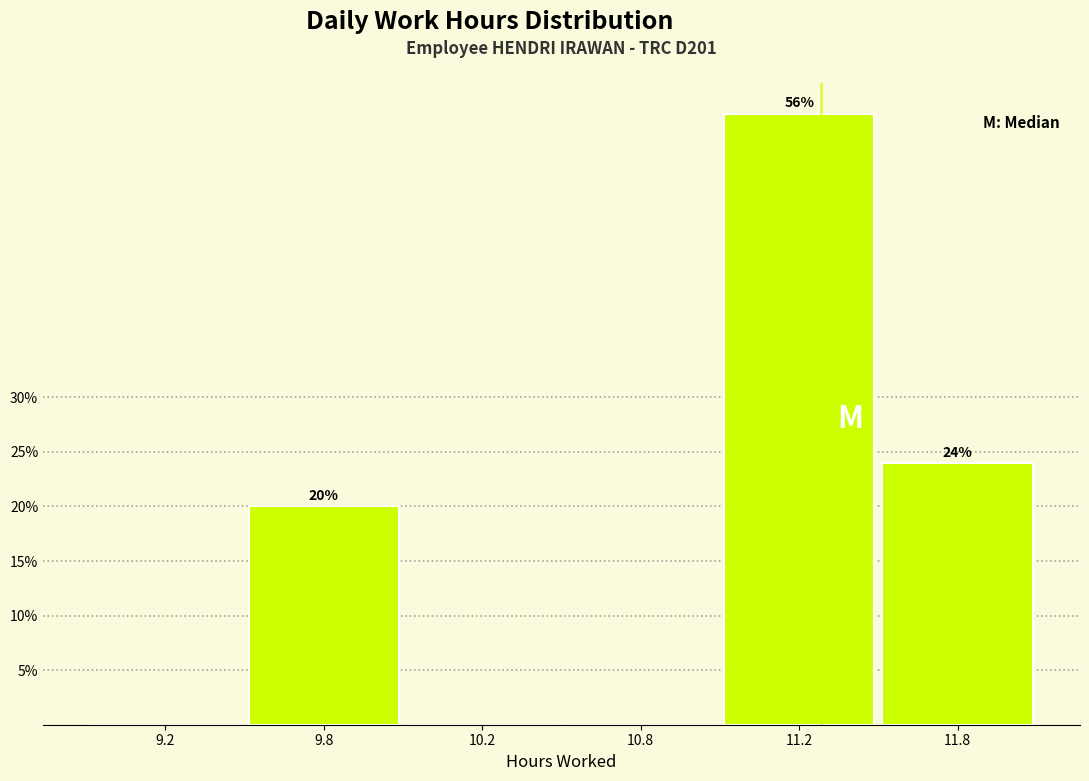

Reading left to right, transcribe all the data shown in this chart.

9.2=0.0	9.8=20.0	10.2=0.0	10.8=0.0	11.2=56.0	11.8=24.0